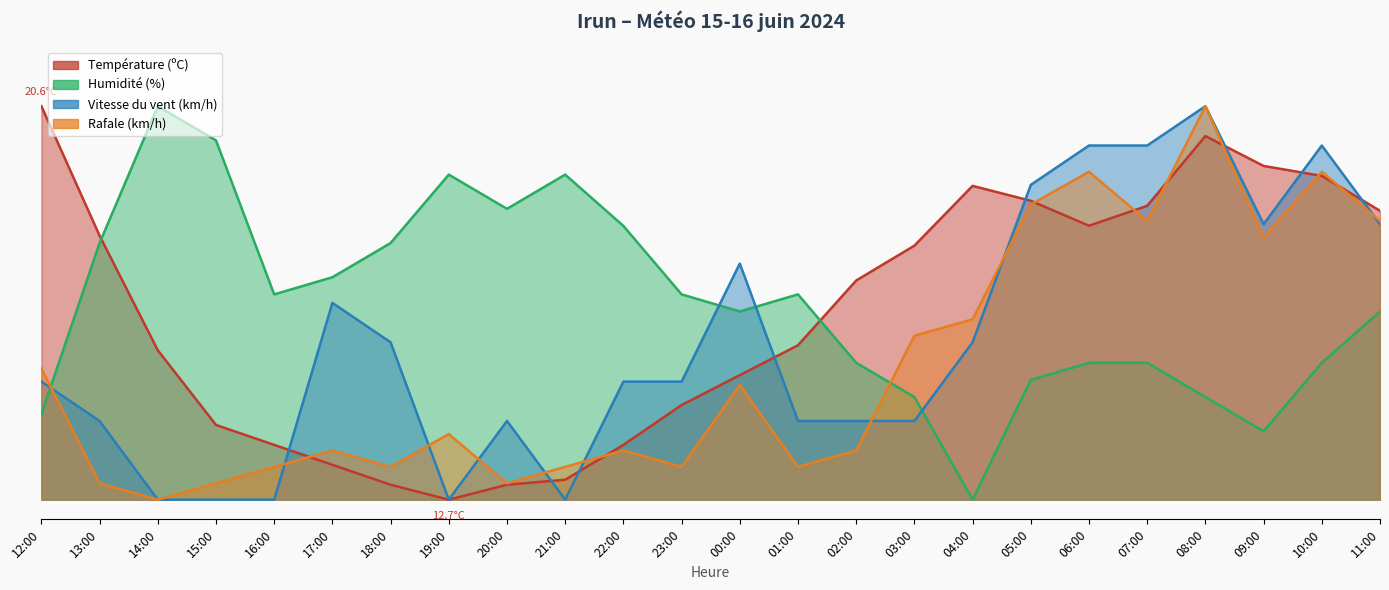

In Humidité (%), how many points are higher than both neighbors (excluding endpoints)?

4